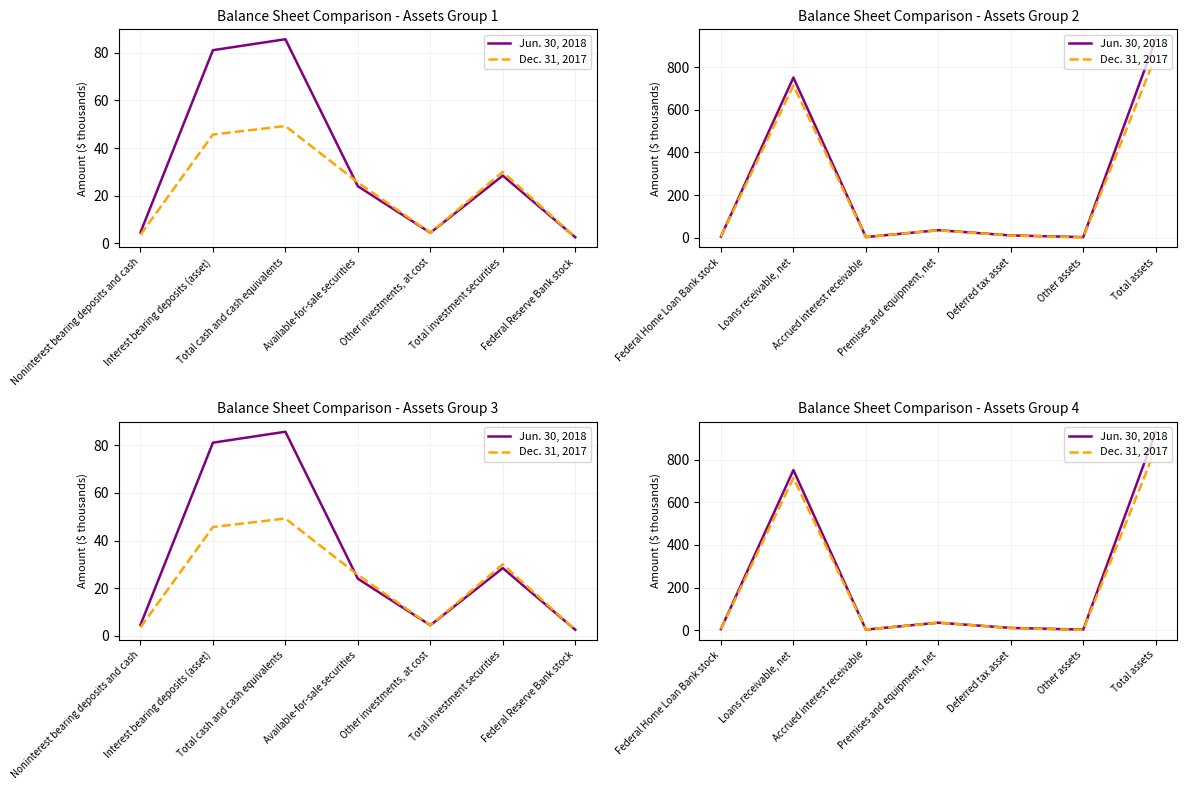

Between Deferred tax asset and Loans receivable, net, which is larger?

Loans receivable, net